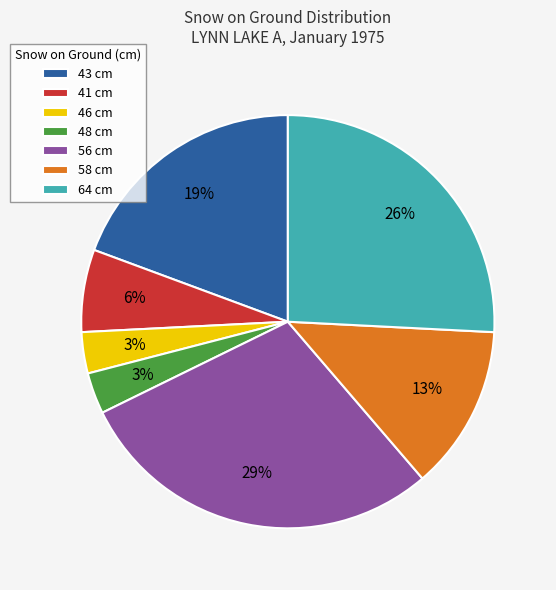

What percentage is the 48 cm slice, to the nearest percent?

3%